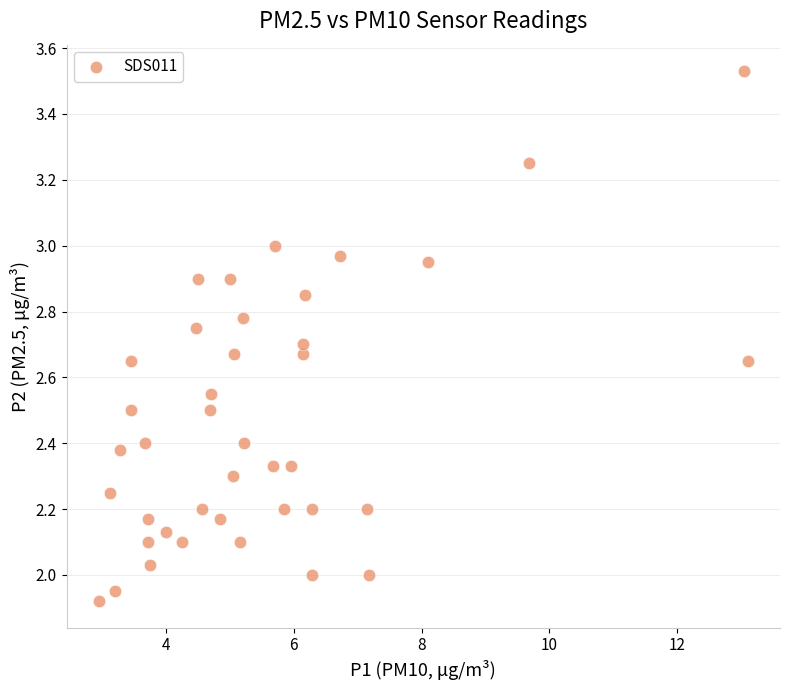

What is the range of Y values (max minus min)?

1.6